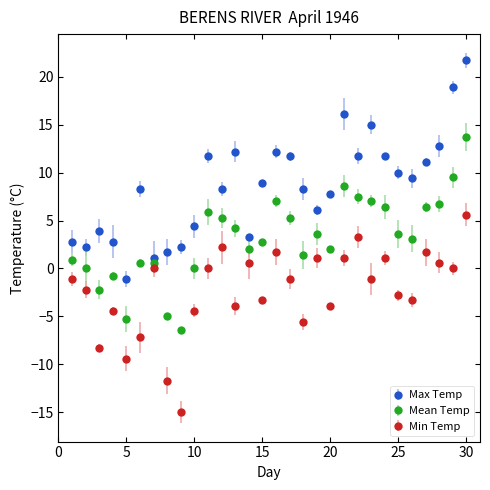

Which series has the widest spread of values?

Max Temp